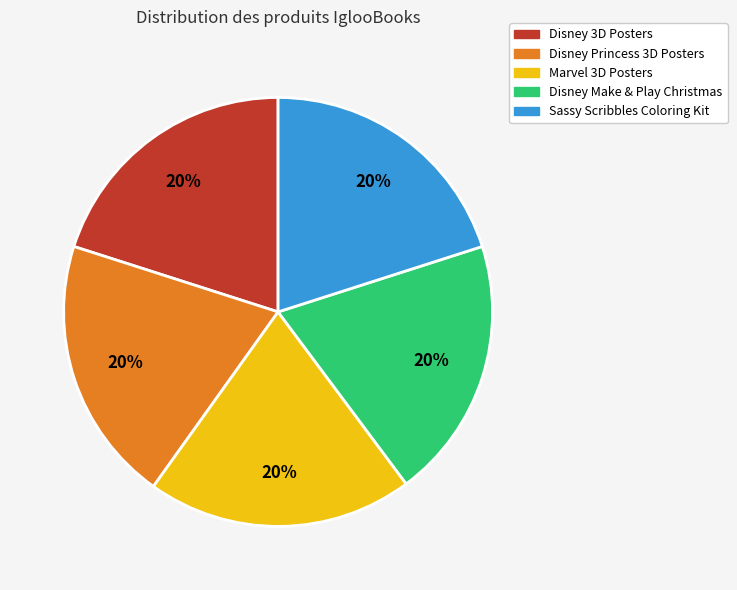

Approximately how many times larger is the value at Disney Princess 3D Posters compared to Disney 3D Posters?

1.0